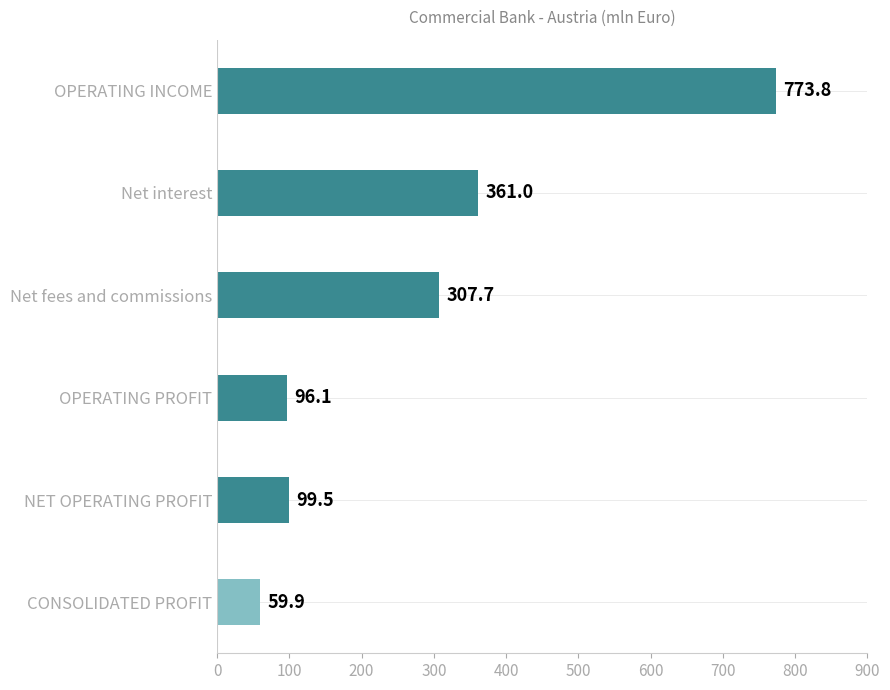

Rank the categories by value from lowest to highest.

CONSOLIDATED PROFIT, OPERATING PROFIT, NET OPERATING PROFIT, Net fees and commissions, Net interest, OPERATING INCOME